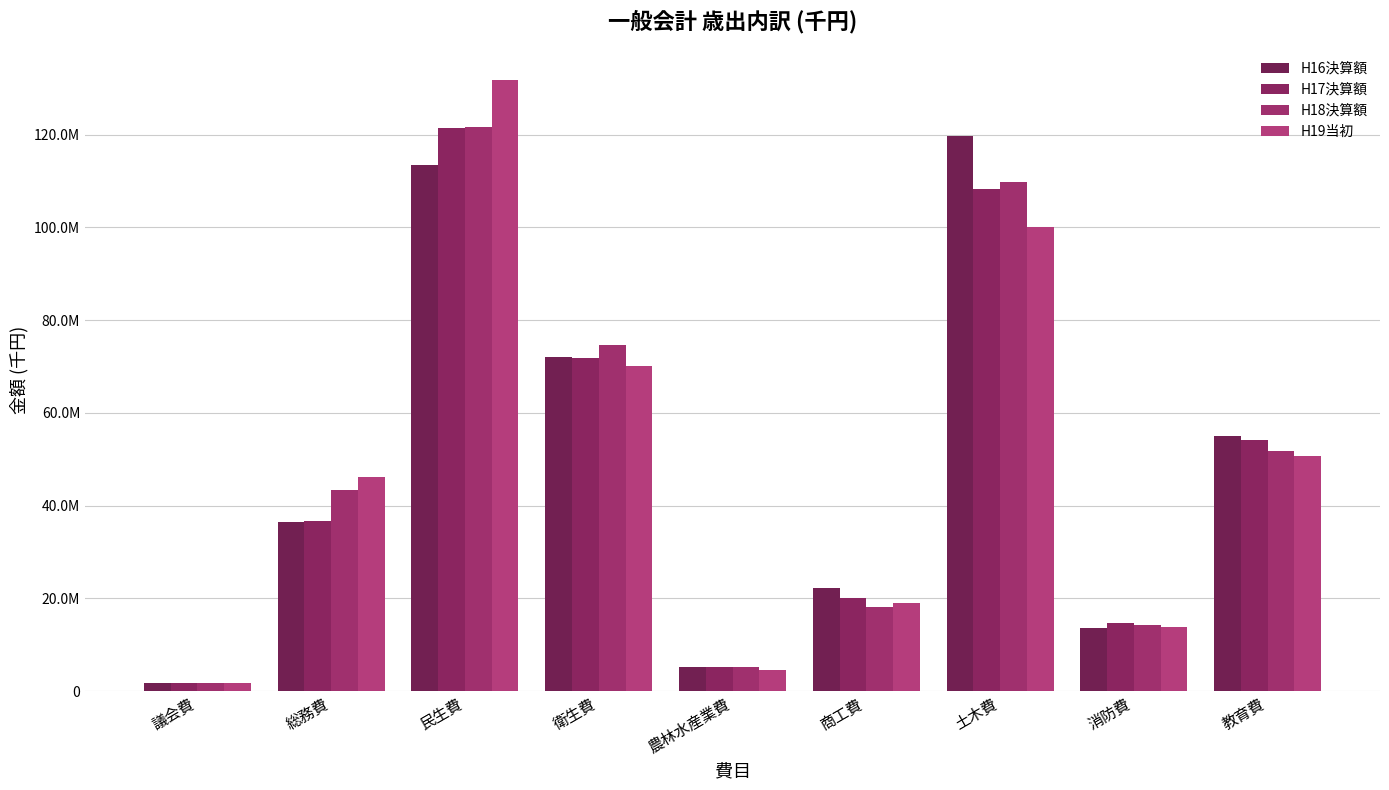

Does the chart contain any negative values?

No